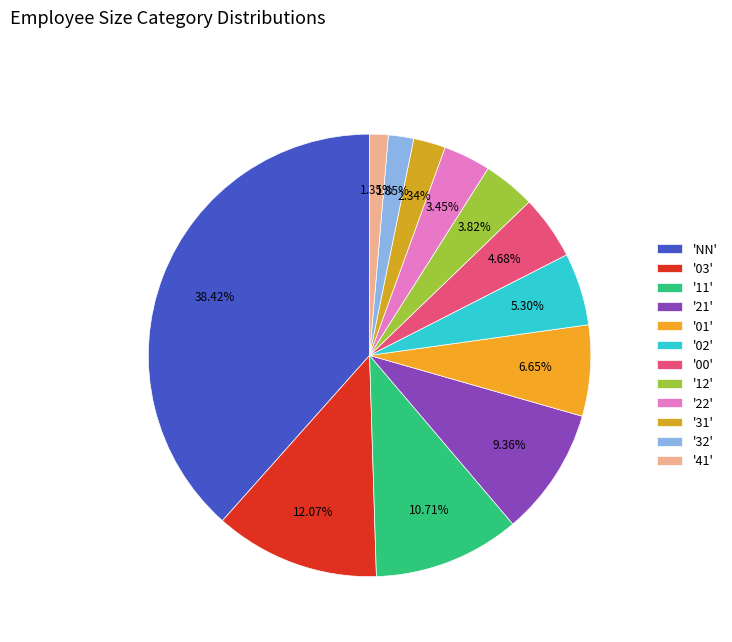

How many slices are in this pie chart?

12